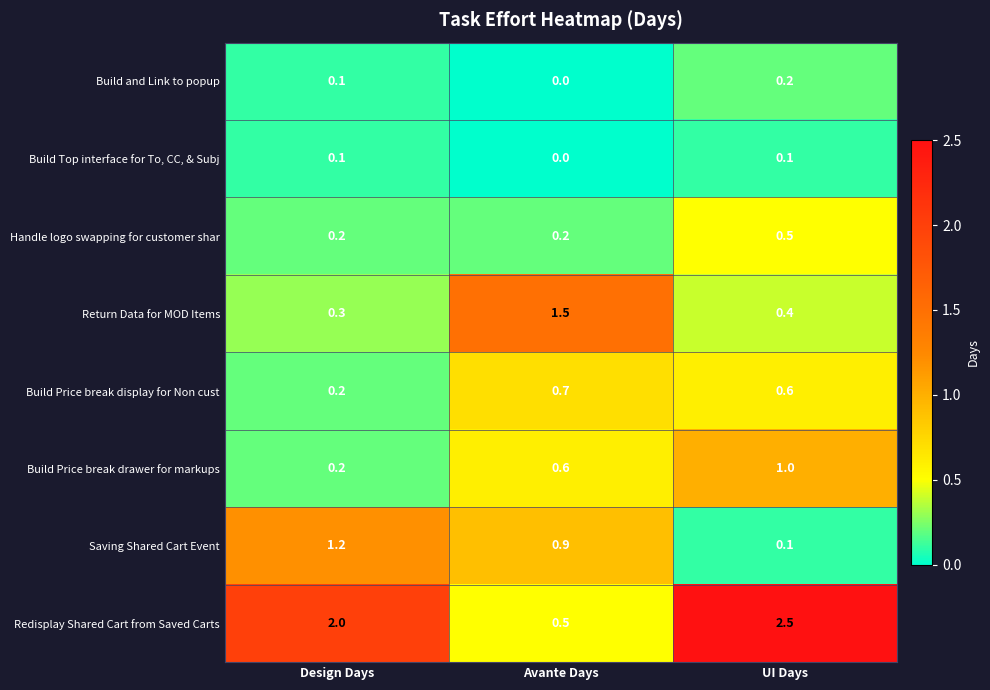

At which category is the sum across all series the highest?

UI Days